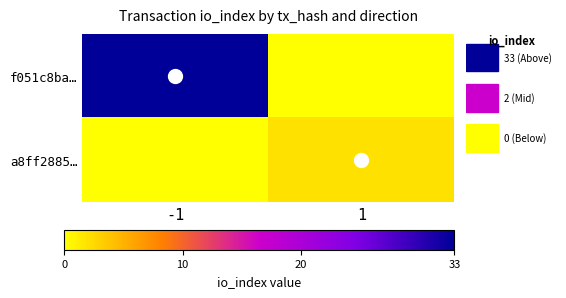

Reading left to right, transcribe all the data shown in this chart.

f051c8ba…: -1=33	1=0
a8ff2885…: -1=0	1=2